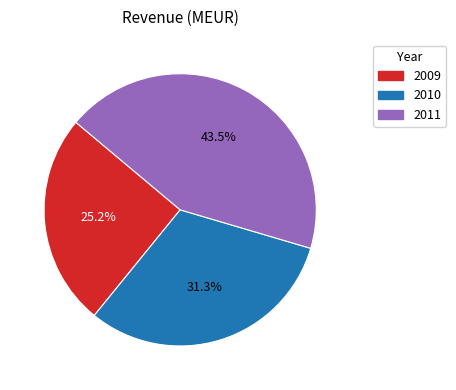

What portion of the pie excludes 2009?

74.8%